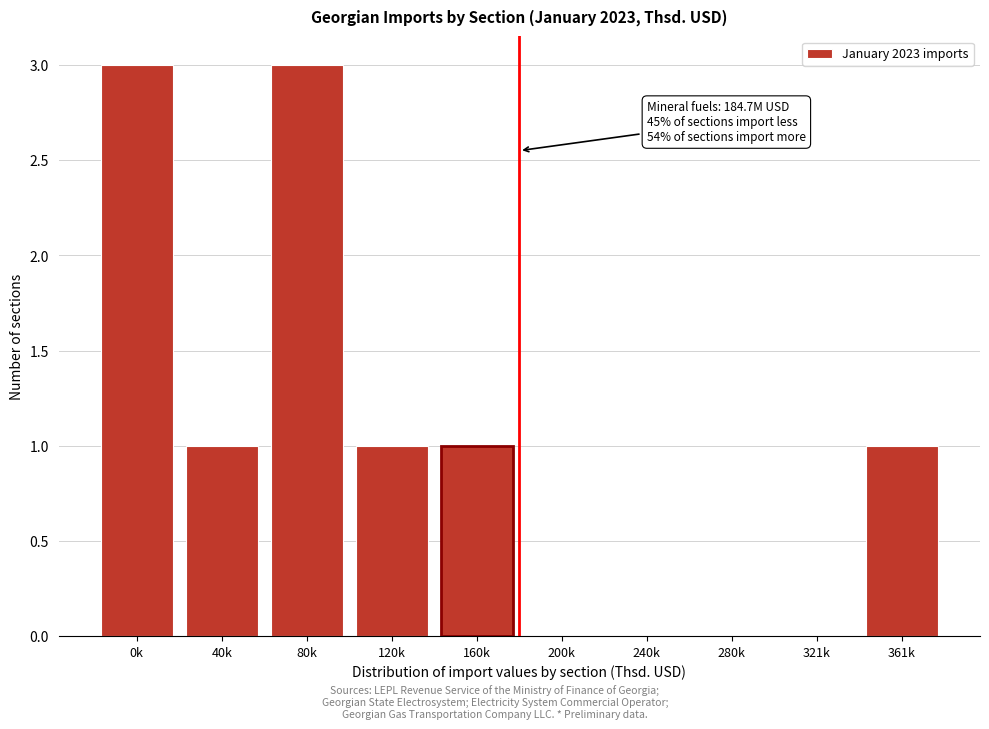

Reading left to right, list all the values displayed in this chart.

0k=3	40k=1	80k=3	120k=1	160k=1	200k=0	240k=0	280k=0	321k=0	361k=1